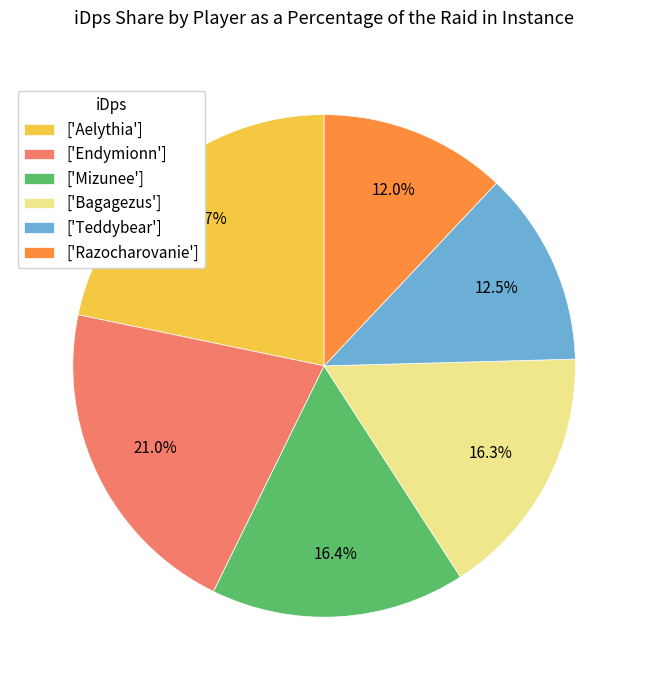

Combined, what portion of the pie is ['Endymionn'] and ['Bagagezus']?

37.3%